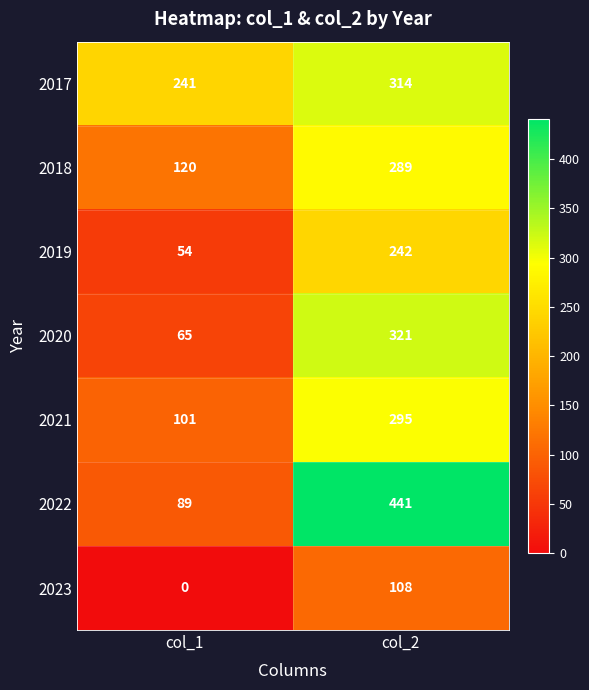

Count the number of categories in the chart.

2